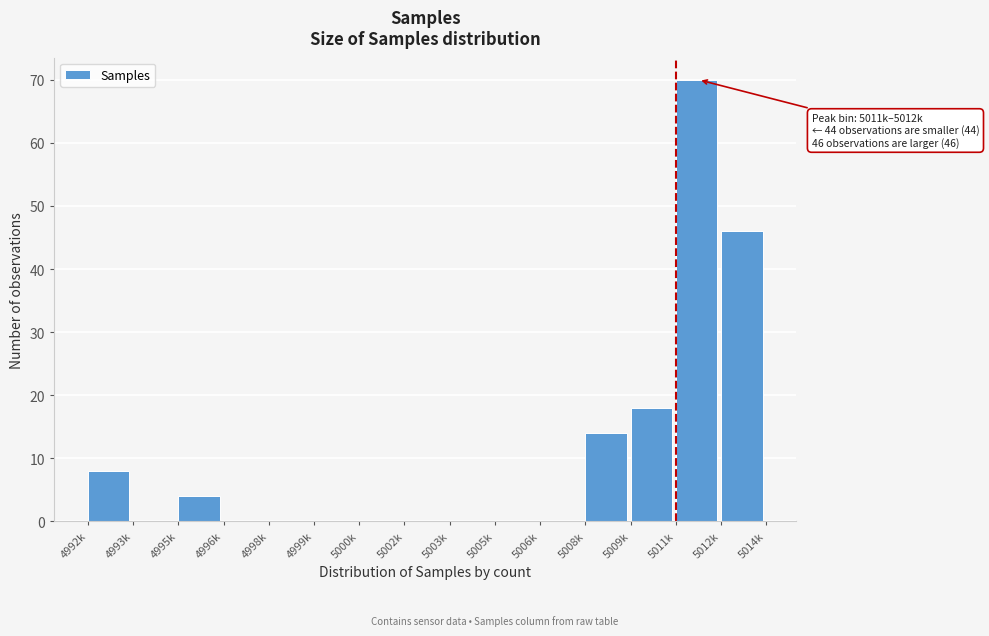

Reading left to right, extract all data points from this chart.

4992k=8	4993k=0	4995k=4	4996k=0	4998k=0	4999k=0	5000k=0	5002k=0	5003k=0	5005k=0	5006k=0	5008k=14	5009k=18	5011k=70	5012k=46